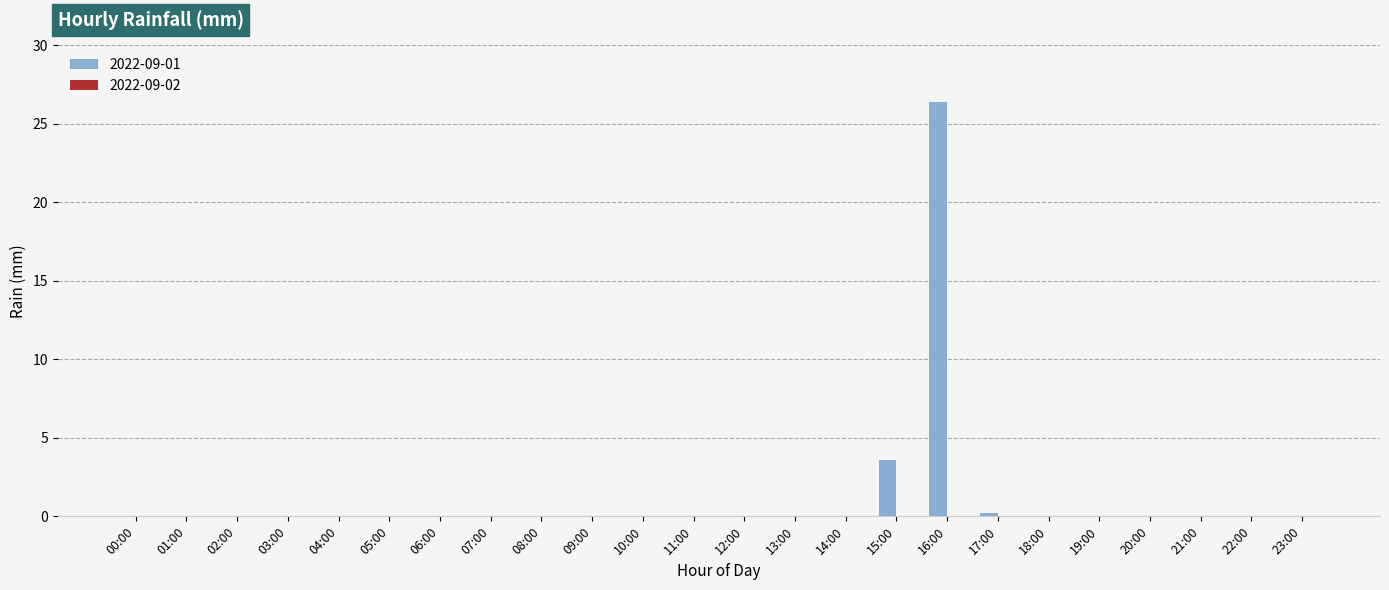

The chart shows a value of -8.0 at 11:00. True or false?

False